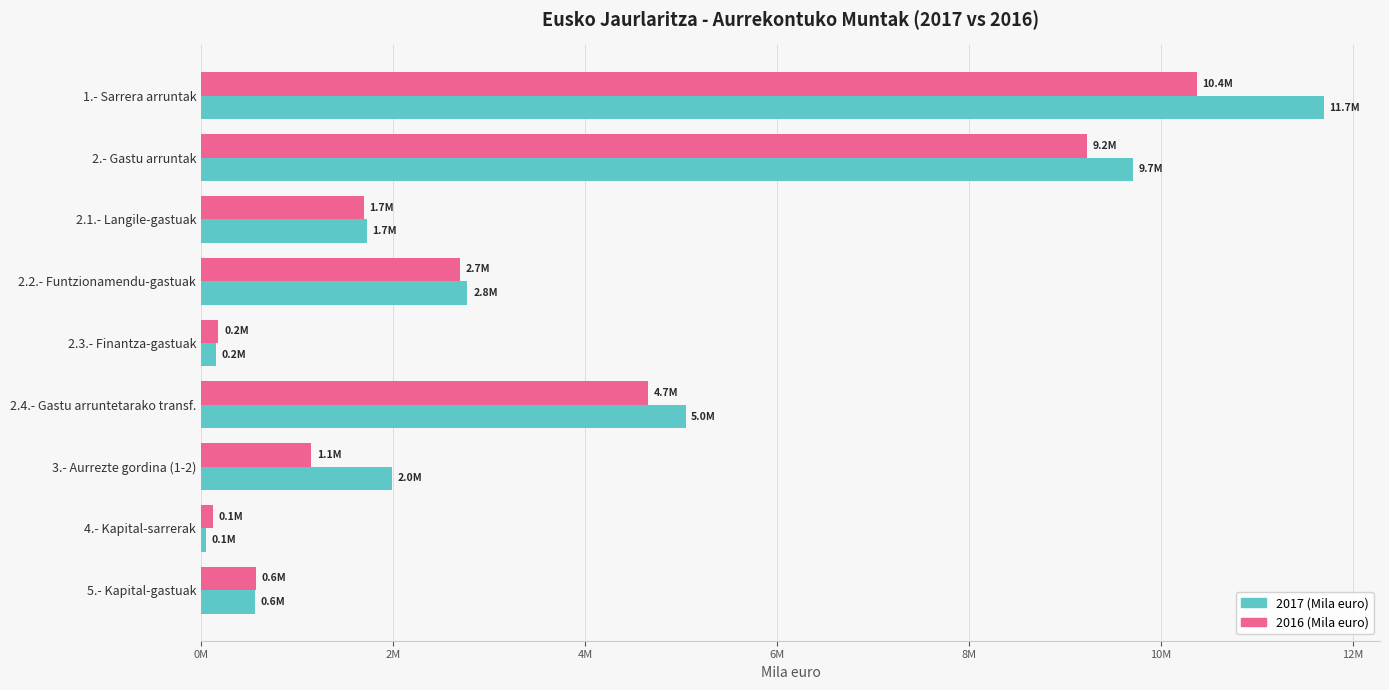

What are all the series names shown in the legend?

2017 (Mila euro), 2016 (Mila euro)